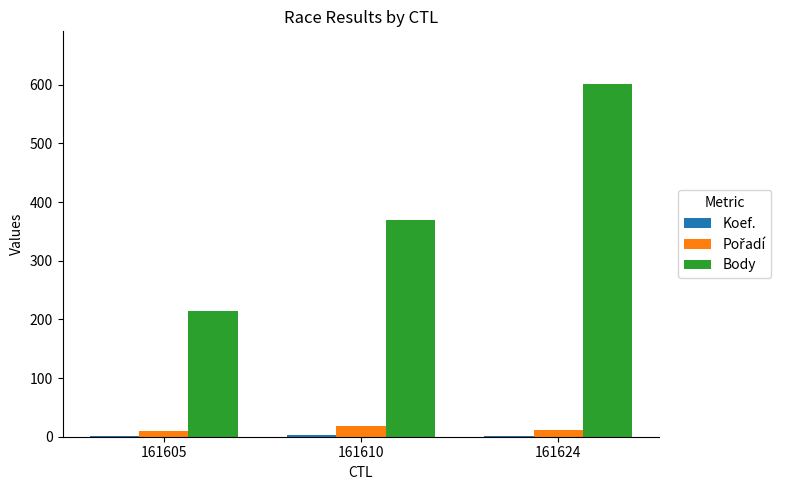

Which series has the largest total across all categories?

Body